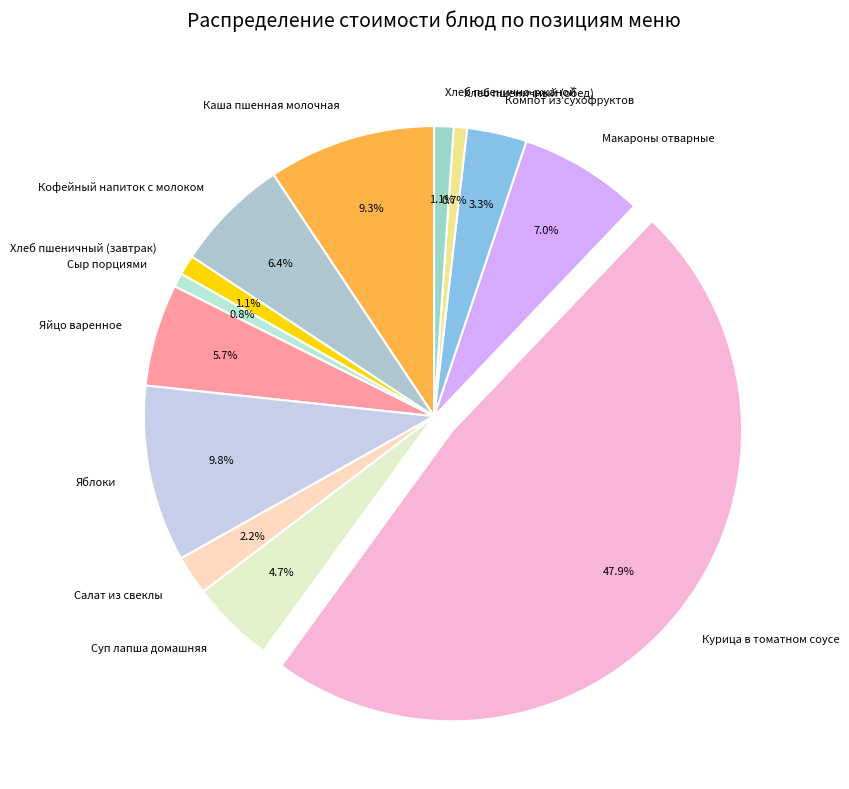

Is there a majority slice in this chart?

No